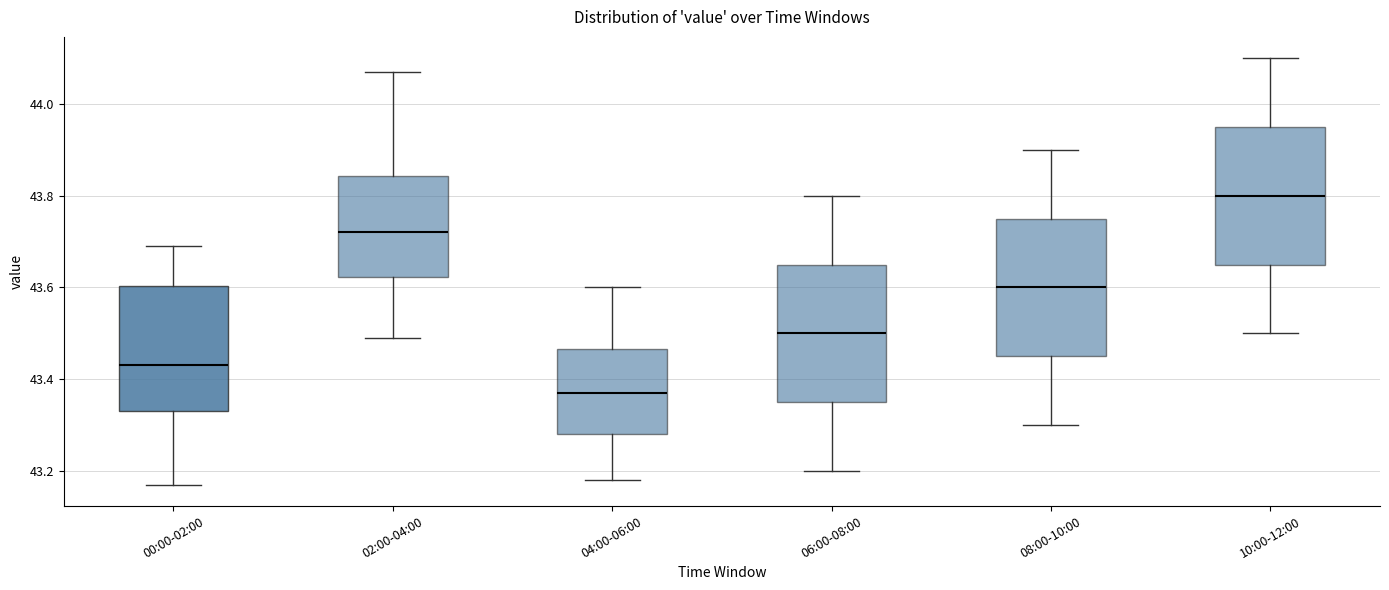

Reading left to right, transcribe this box plot: for each box, give where its median line is, the range the box spans, and where its two whiskers end, as read against the y-axis. The values are not printed on the chart, so give them approximately, as read against the axis.

00:00-02:00: median 43.44, box 43.34 to 43.60, whiskers 43.18 to 43.70
02:00-04:00: median 43.72, box 43.62 to 43.84, whiskers 43.50 to 44.08
04:00-06:00: median 43.38, box 43.28 to 43.46, whiskers 43.18 to 43.60
06:00-08:00: median 43.50, box 43.36 to 43.66, whiskers 43.20 to 43.80
08:00-10:00: median 43.60, box 43.46 to 43.76, whiskers 43.30 to 43.90
10:00-12:00: median 43.80, box 43.66 to 43.96, whiskers 43.50 to 44.10